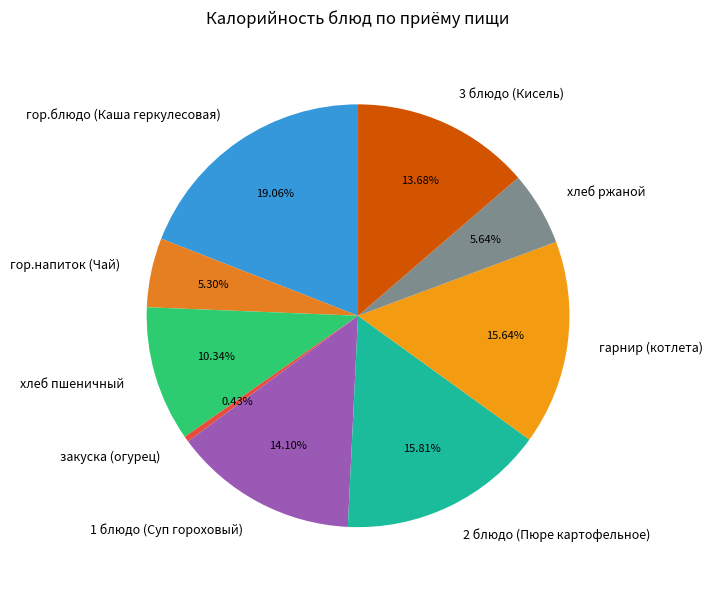

How many segments does this pie chart have?

9